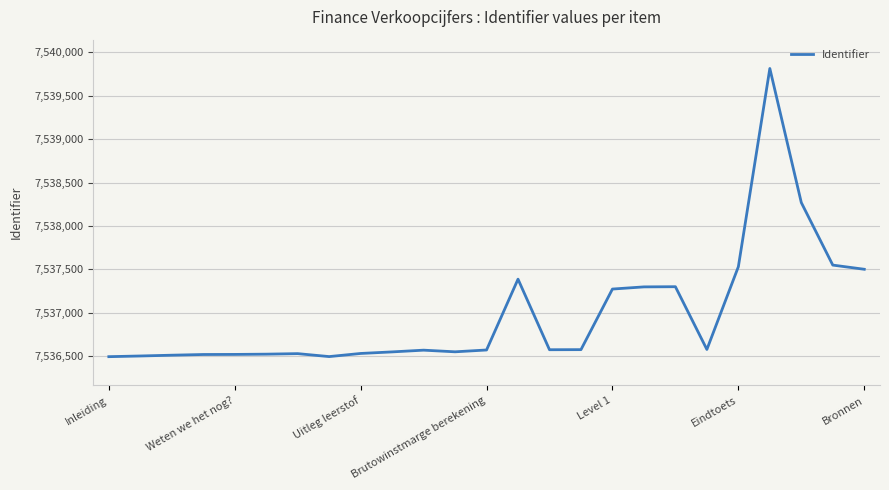

What is the minimum value shown in the chart?

7536495